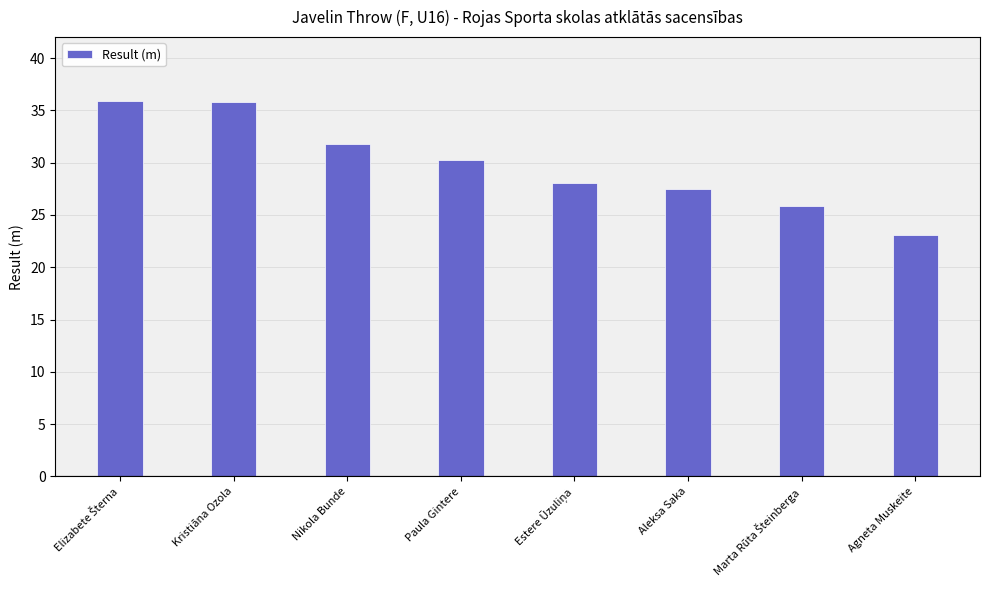

At which category does the chart reach its minimum across all series?

Agneta Muskeite